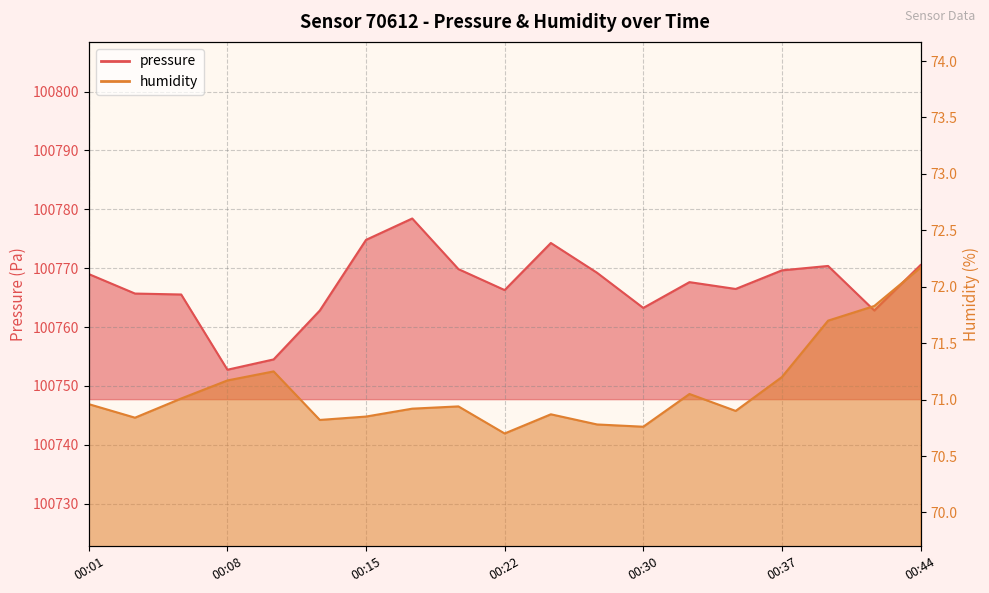

What is the value of the humidity point at the 14th from the left?

71.0